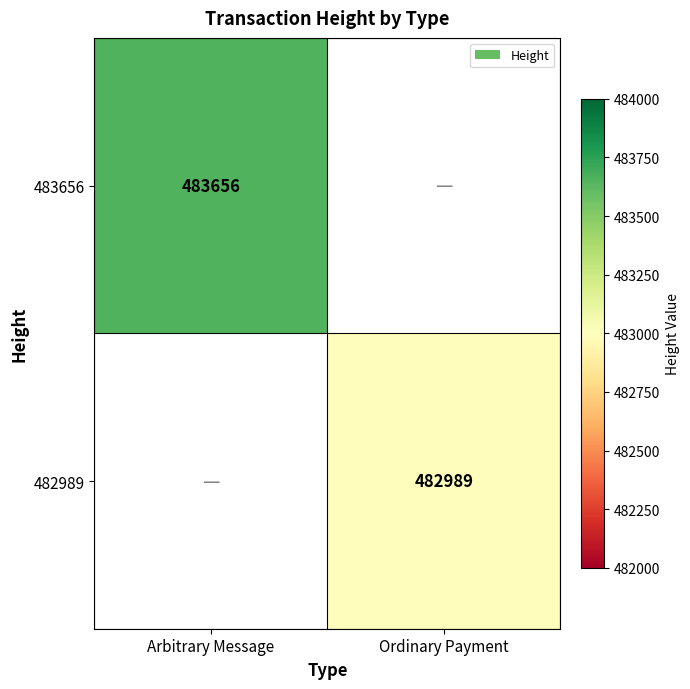

The value of 482989 at Ordinary Payment is 732677. True or false?

False